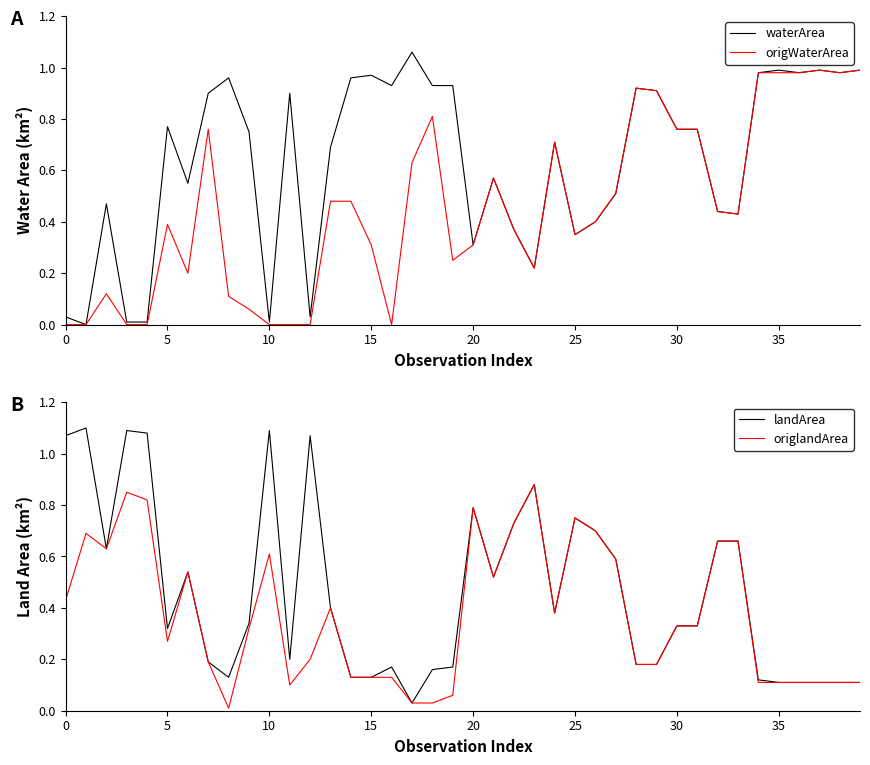

Between 19 and 30, which is larger?

19